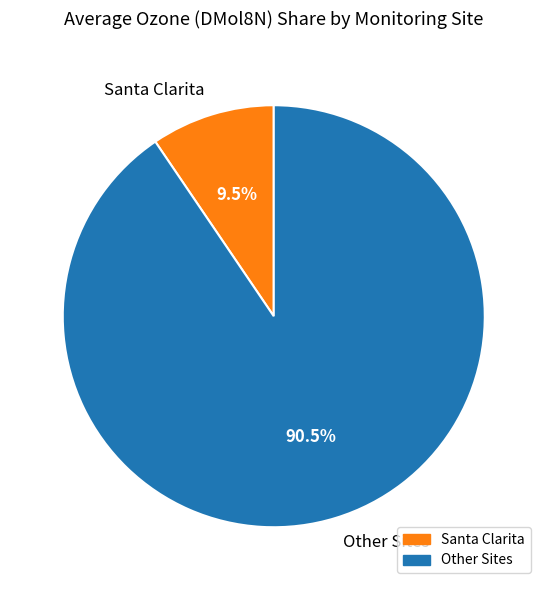

How much of the chart is everything except Santa Clarita?

90.5%